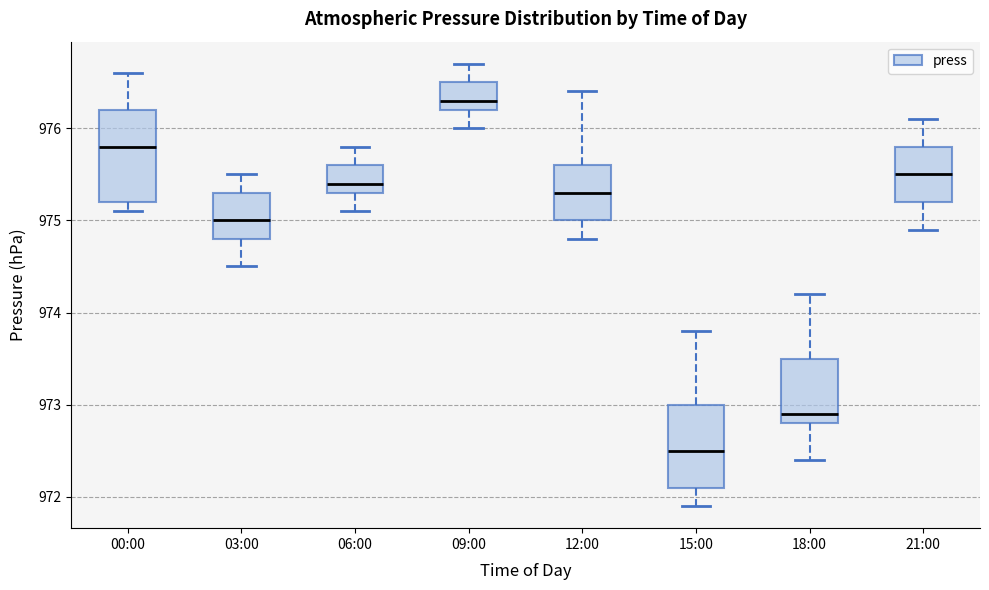

Comparing the boxes themselves (not the whiskers), which one is the tallest?

00:00